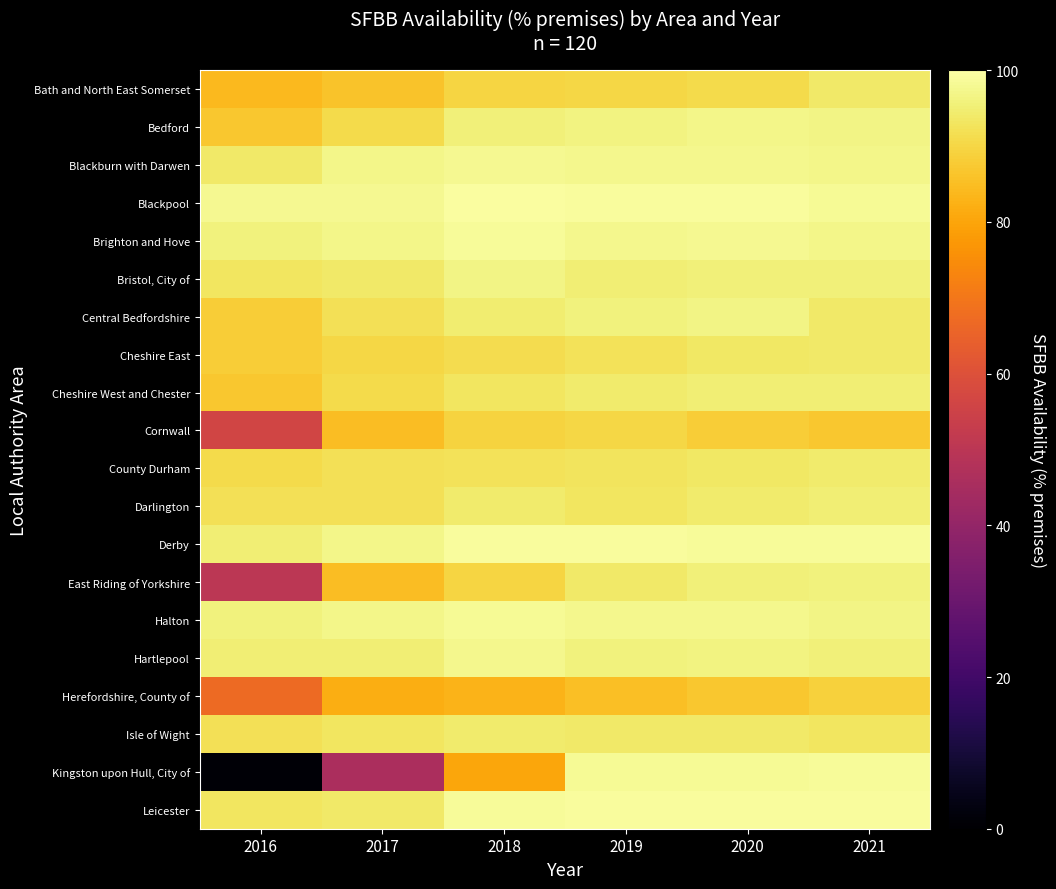

Reading right to left, what are all the values shown in this chart?

Bath and North East Somerset: 2021=94.0	2020=90.9	2019=90.0	2018=89.6	2017=86.0	2016=84.0
Bedford: 2021=96.8	2020=96.9	2019=96.1	2018=95.5	2017=91.0	2016=87.0
Blackburn with Darwen: 2021=97.2	2020=97.6	2019=97.4	2018=97.8	2017=97.0	2016=94.0
Blackpool: 2021=98.4	2020=98.9	2019=98.9	2018=99.3	2017=98.0	2016=98.0
Brighton and Hove: 2021=97.0	2020=97.7	2019=97.5	2018=98.7	2017=97.0	2016=96.0
Bristol, City of: 2021=95.6	2020=95.7	2019=95.3	2018=96.7	2017=94.0	2016=93.0
Central Bedfordshire: 2021=93.9	2020=96.7	2019=95.9	2018=94.7	2017=92.0	2016=88.0
Cheshire East: 2021=94.0	2020=93.4	2019=92.3	2018=91.3	2017=90.0	2016=88.0
Cheshire West and Chester: 2021=95.2	2020=95.0	2019=94.3	2018=93.3	2017=91.0	2016=87.0
Cornwall: 2021=86.9	2020=88.2	2019=90.2	2018=89.3	2017=85.0	2016=56.0
County Durham: 2021=94.4	2020=93.7	2019=92.9	2018=92.5	2017=92.0	2016=91.0
Darlington: 2021=95.1	2020=94.2	2019=93.3	2018=94.2	2017=92.0	2016=92.0
Derby: 2021=98.6	2020=98.8	2019=99.1	2018=99.2	2017=97.0	2016=95.0
East Riding of Yorkshire: 2021=95.9	2020=95.4	2019=93.9	2018=89.8	2017=85.0	2016=50.0
Halton: 2021=96.8	2020=97.6	2019=97.6	2018=98.2	2017=97.0	2016=96.0
Hartlepool: 2021=95.7	2020=96.1	2019=96.0	2018=97.6	2017=95.0	2016=95.0
Herefordshire, County of: 2021=88.7	2020=87.1	2019=85.3	2018=83.1	2017=82.0	2016=67.0
Isle of Wight: 2021=93.0	2020=93.8	2019=93.9	2018=94.4	2017=93.0	2016=92.0
Kingston upon Hull, City of: 2021=98.5	2020=98.4	2019=98.1	2018=80.2	2017=46.0	2016=1.0
Leicester: 2021=98.9	2020=99.0	2019=99.1	2018=98.7	2017=94.0	2016=93.0